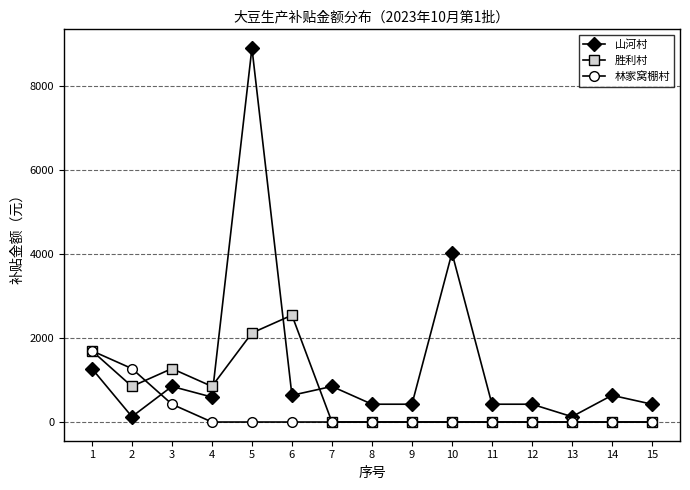

Rank the series by their average value, from lowest to highest.

林家窝棚村, 胜利村, 山河村